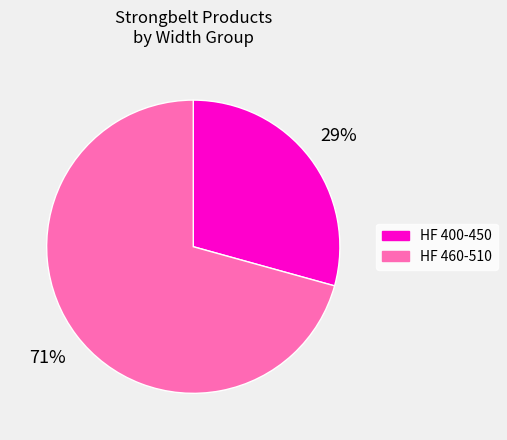

To the nearest percent, what is the average slice percentage?

50%